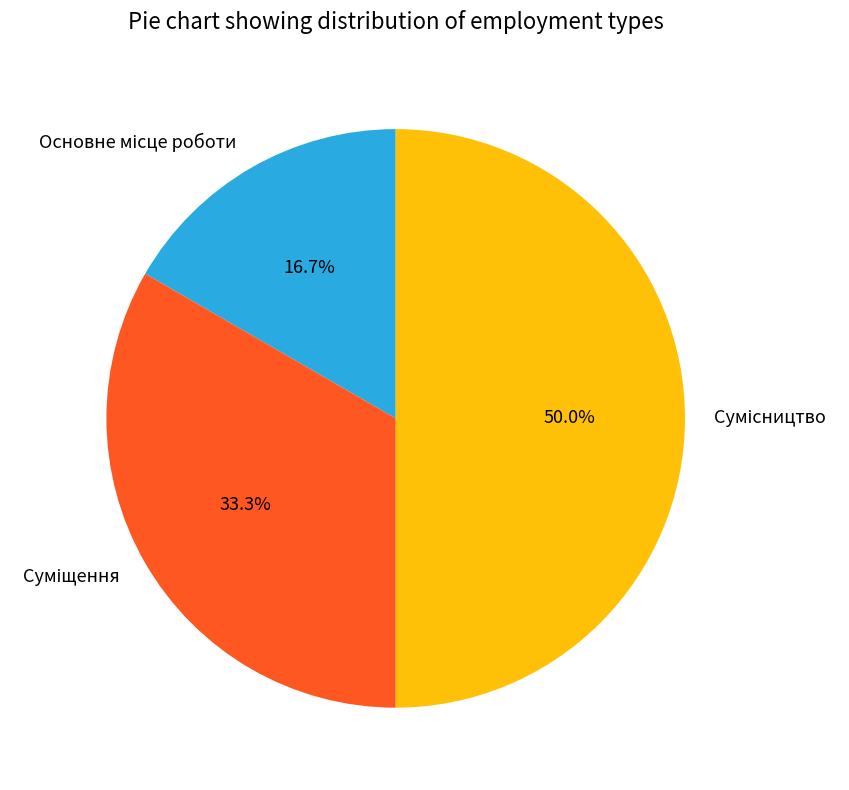

Count the number of slices in the pie.

3